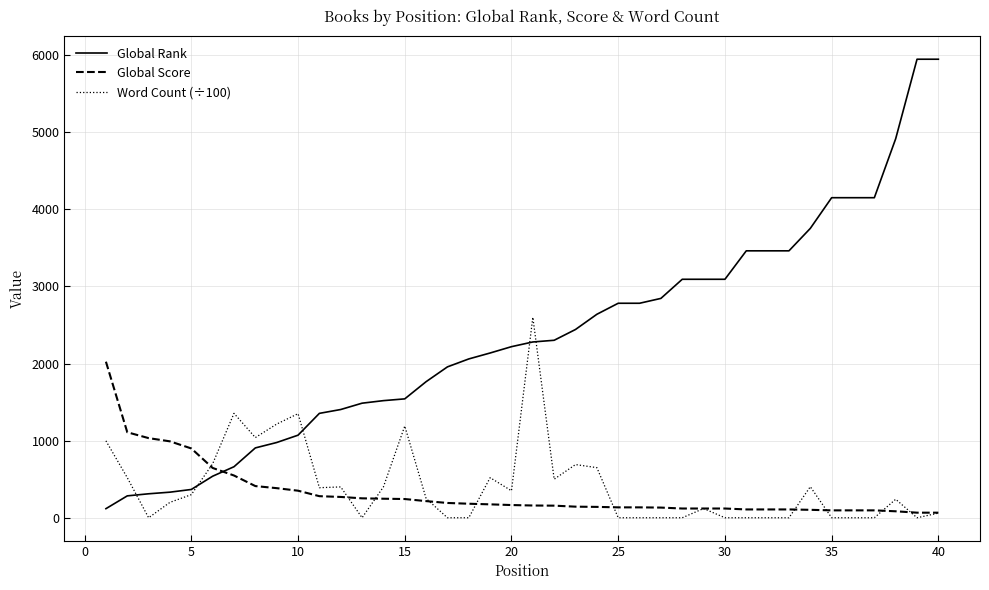

How many values in the Global Rank series are below 2280?

20